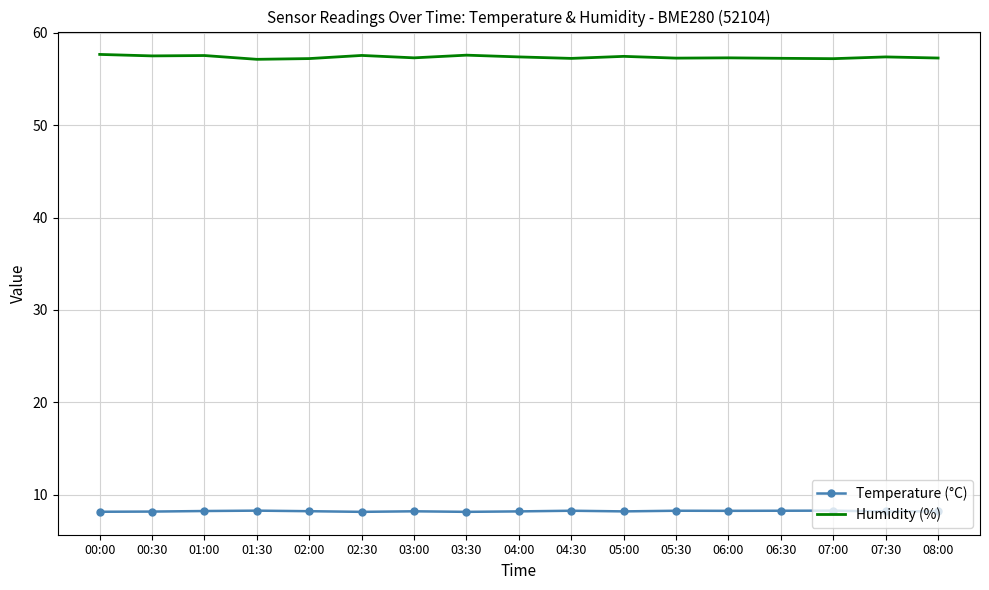

What is the approximate value of Temperature (°C) at 05:00?

8.2